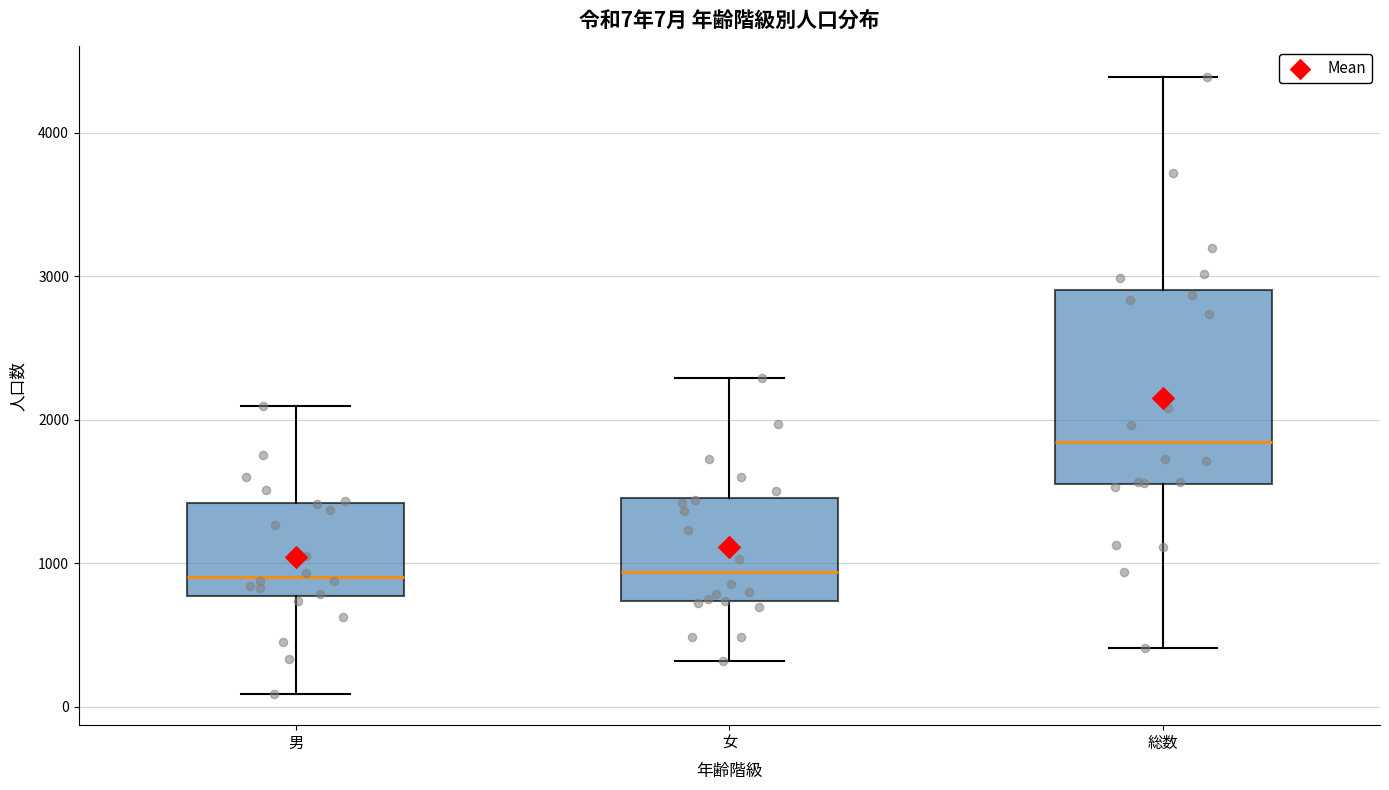

Comparing the boxes themselves (not the whiskers), which one is the tallest?

総数